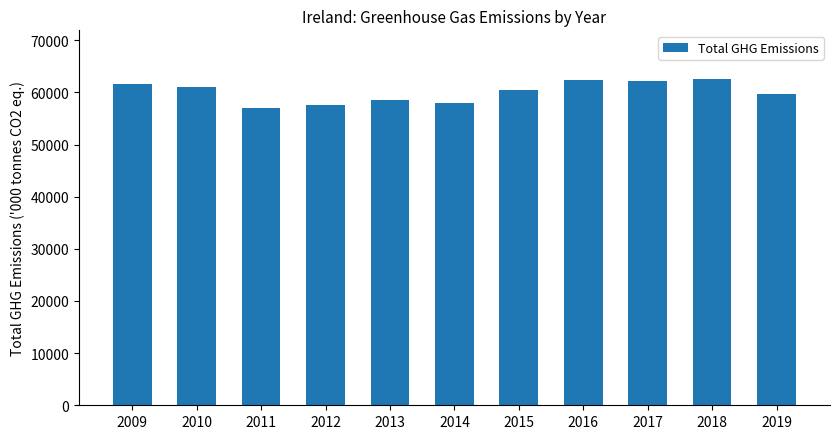

The value at 2017 is 100508.7. True or false?

False